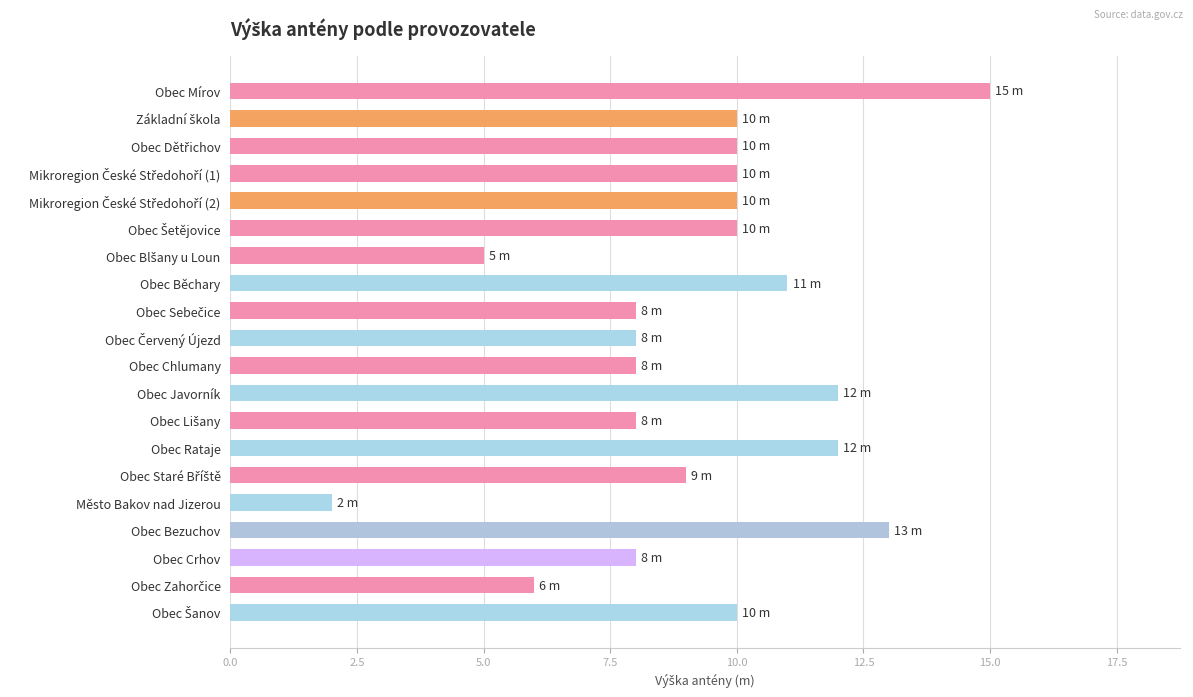

Reading top to bottom, list all the values displayed in this chart.

15	10	10	10	10	10	5	11	8	8	8	12	8	12	9	2	13	8	6	10